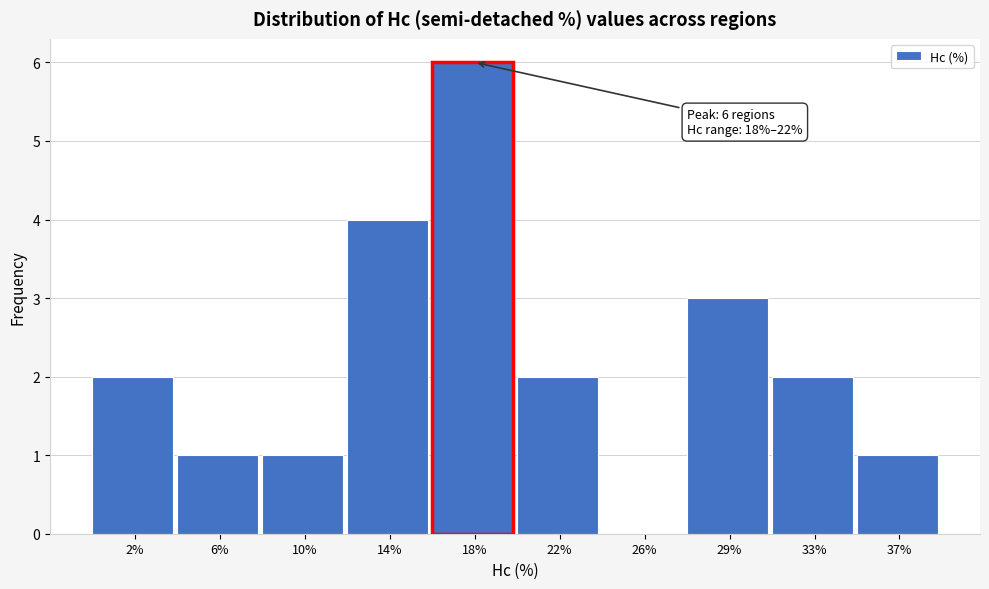

Reading left to right, list all the values displayed in this chart.

2%=2	6%=1	10%=1	14%=4	18%=6	22%=2	26%=0	29%=3	33%=2	37%=1